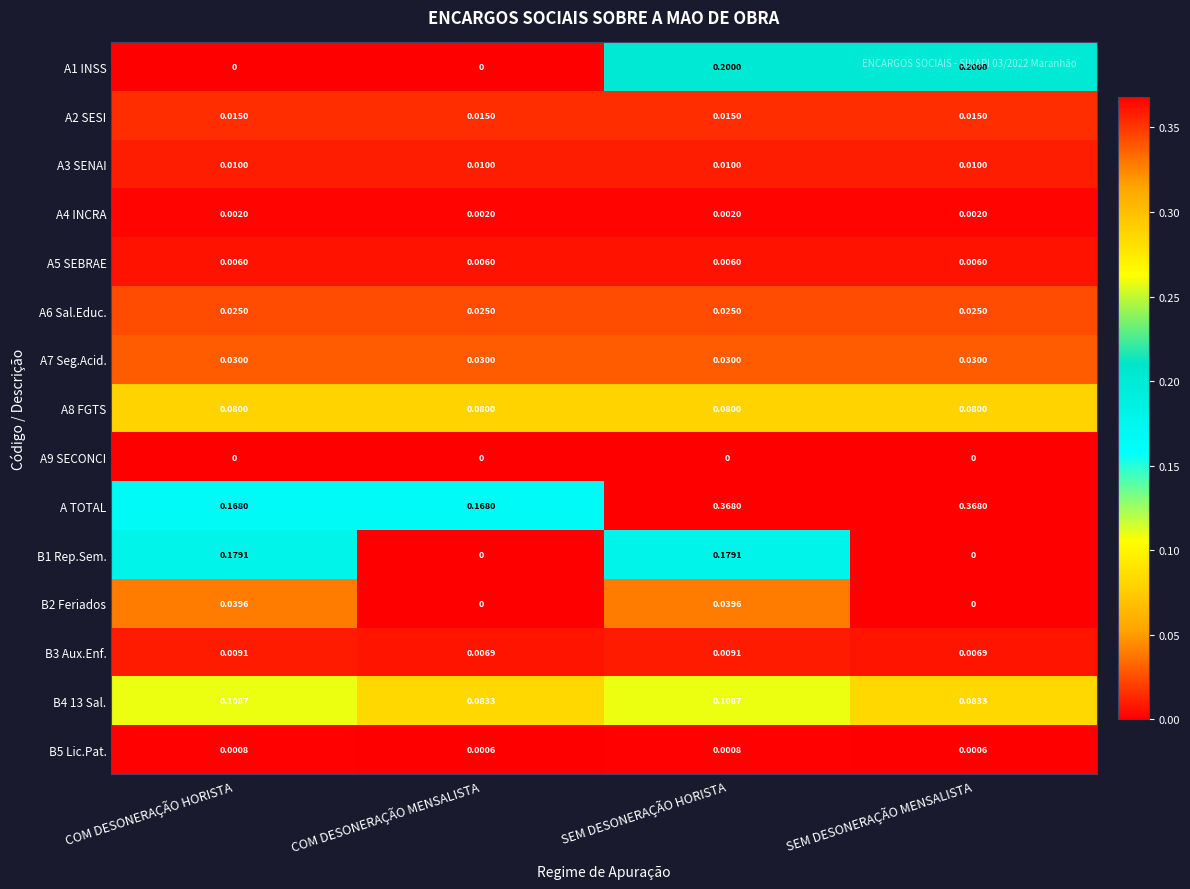

At how many categories does at least one series exceed 0?

4